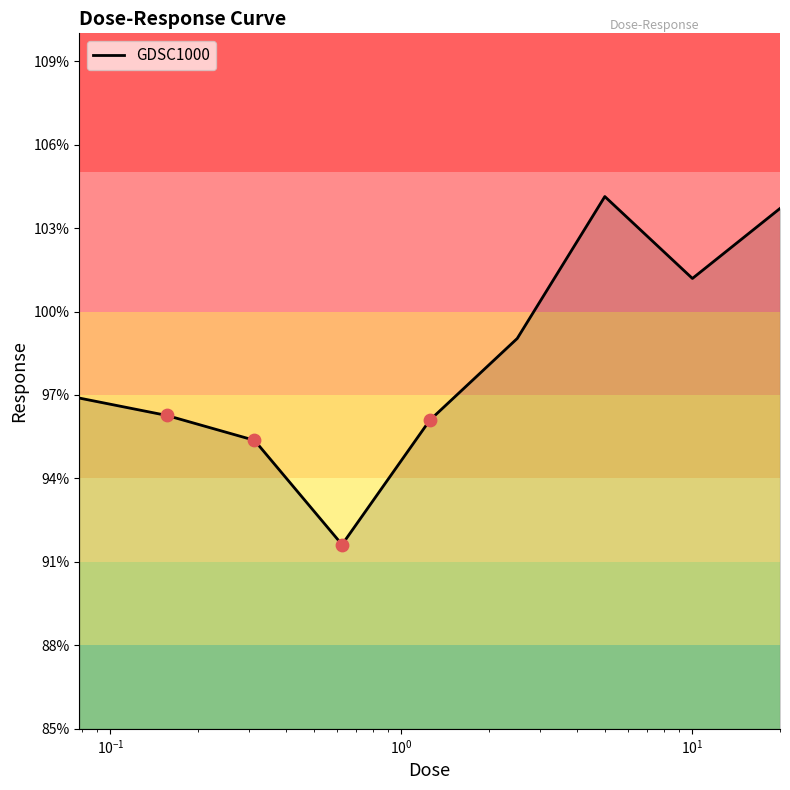

What is the difference between the maximum and minimum values?

12.5